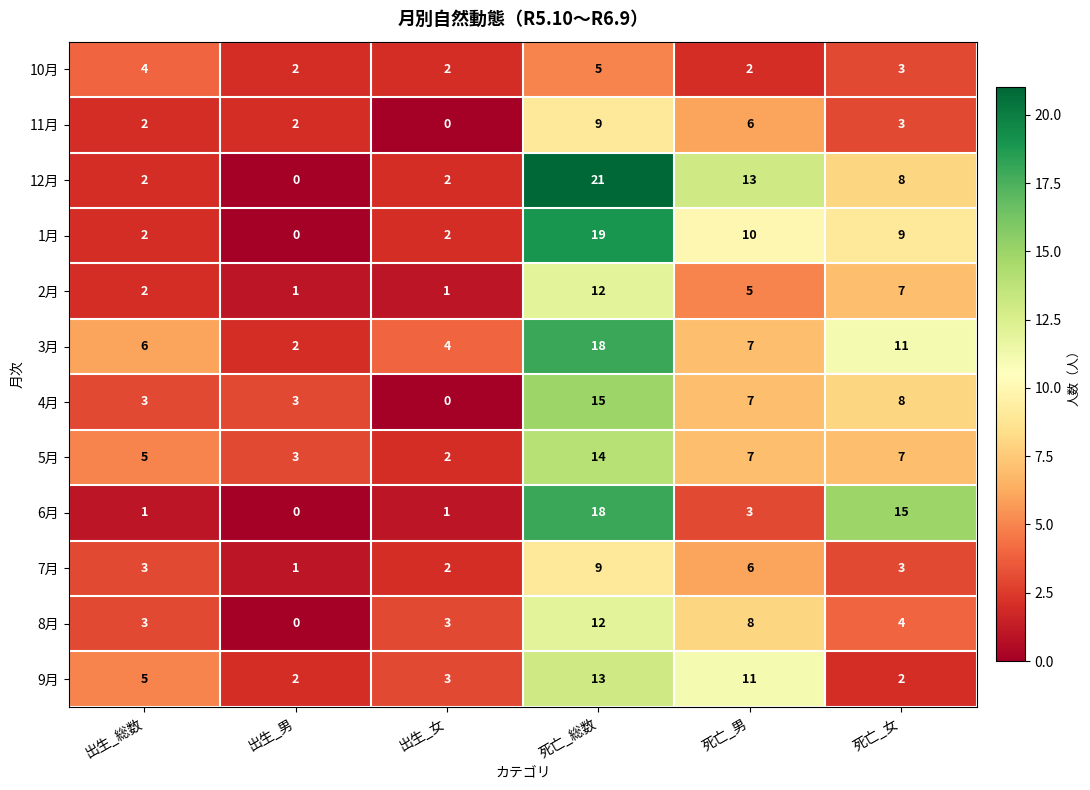

At how many categories does at least one series exceed 16?

1